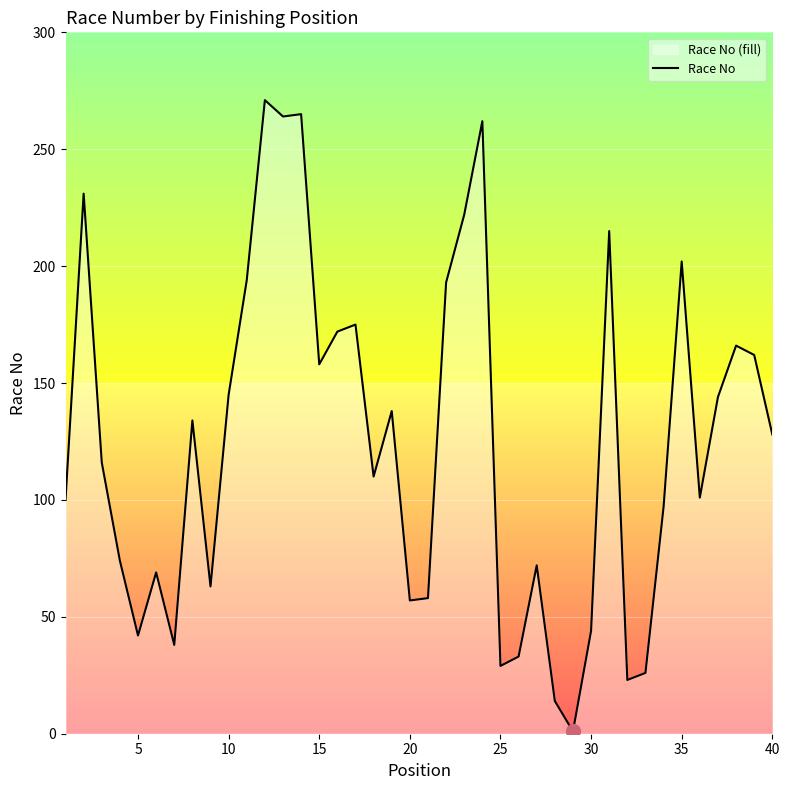

What is the smallest value displayed?

1